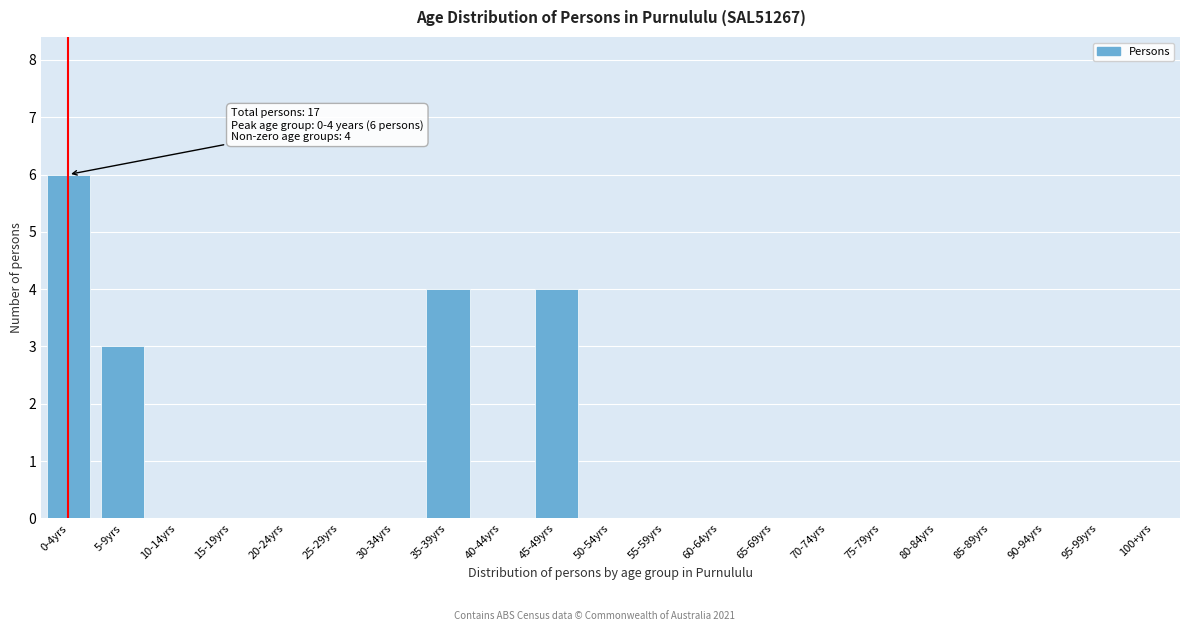

Reading left to right, list all the values displayed in this chart.

0-4yrs=6	5-9yrs=3	10-14yrs=0	15-19yrs=0	20-24yrs=0	25-29yrs=0	30-34yrs=0	35-39yrs=4	40-44yrs=0	45-49yrs=4	50-54yrs=0	55-59yrs=0	60-64yrs=0	65-69yrs=0	70-74yrs=0	75-79yrs=0	80-84yrs=0	85-89yrs=0	90-94yrs=0	95-99yrs=0	100+yrs=0